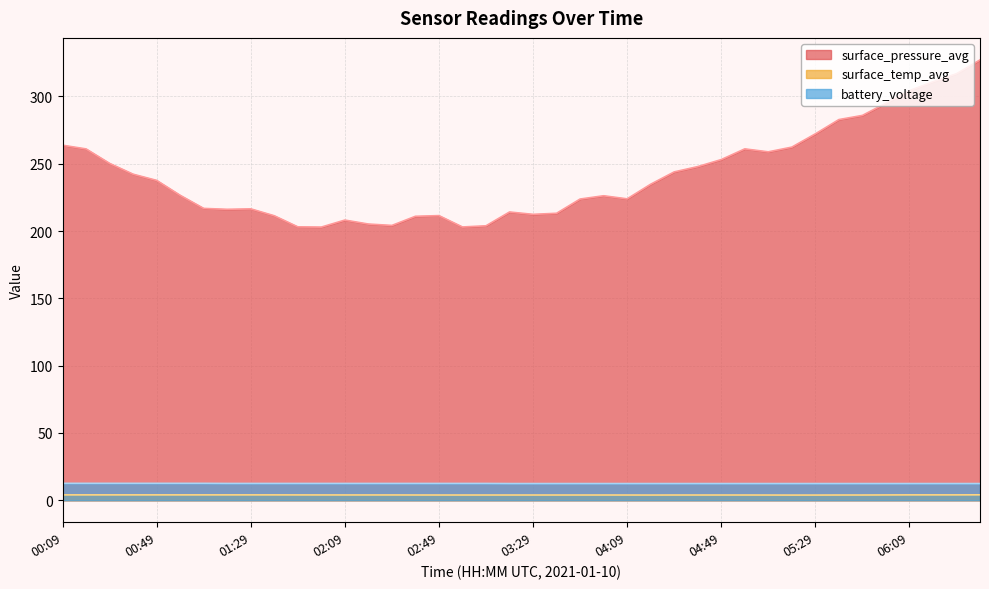

What is the difference between the second highest and minimum values in the battery_voltage series?

0.2